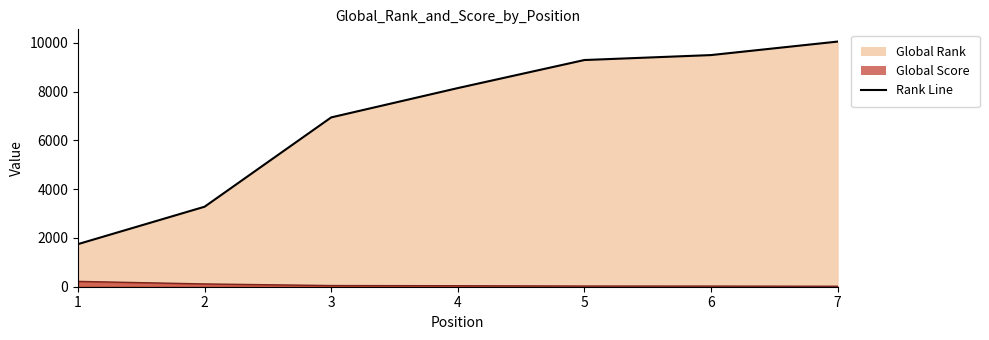

Reading left to right, transcribe all the data shown in this chart.

Global Rank: 1747	3280	6941	8143	9293	9496	10049
Global Score: 219	114	48	41	28	26	19